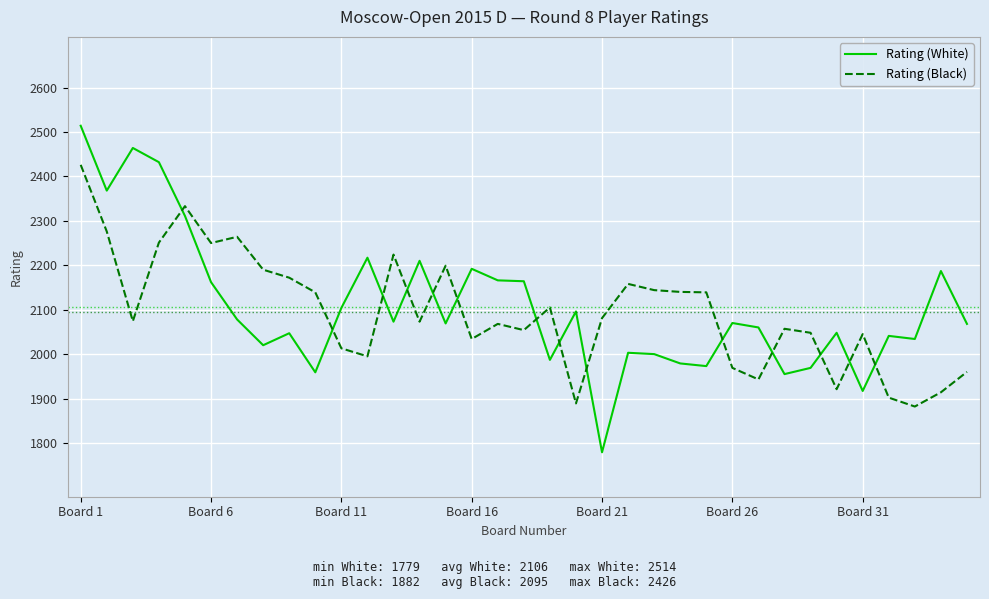

True or false: Rating (Black) has more than 1 points higher than both neighbors.

True